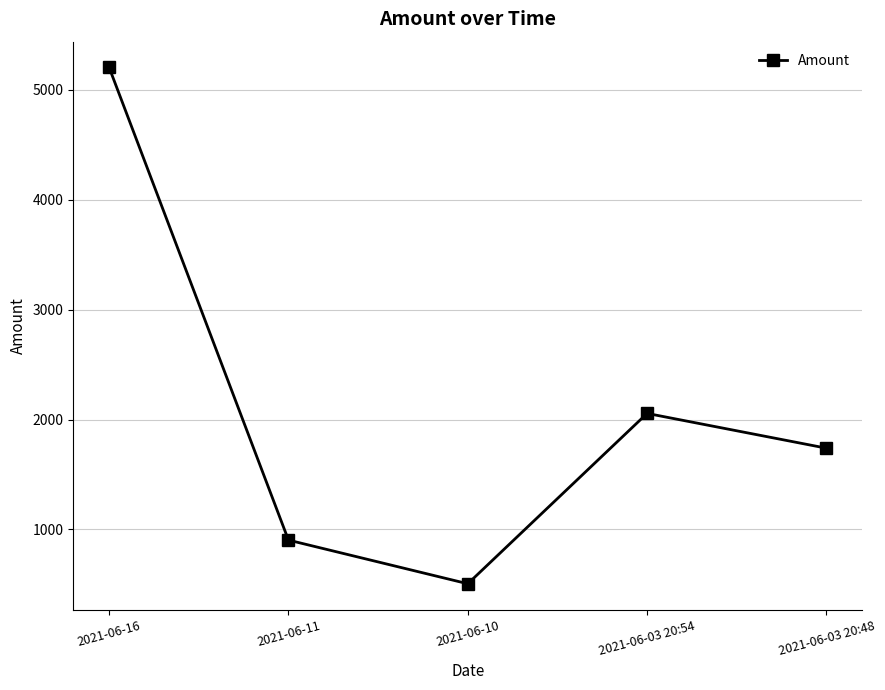

How many data points are above 1739?

3